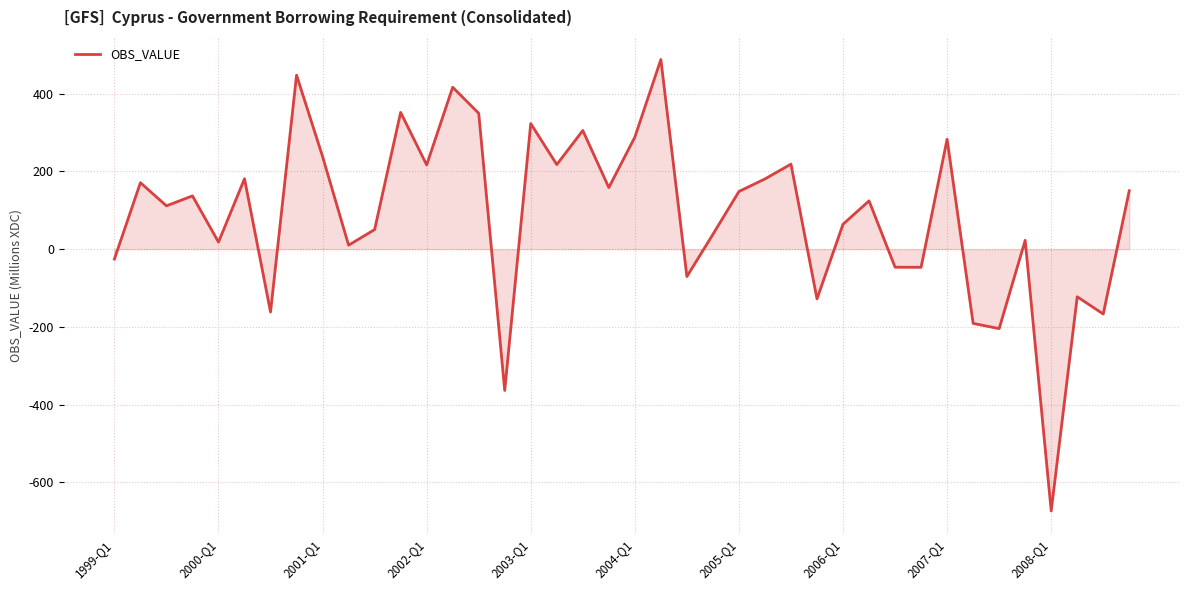

Does the chart have visible grid lines?

Yes